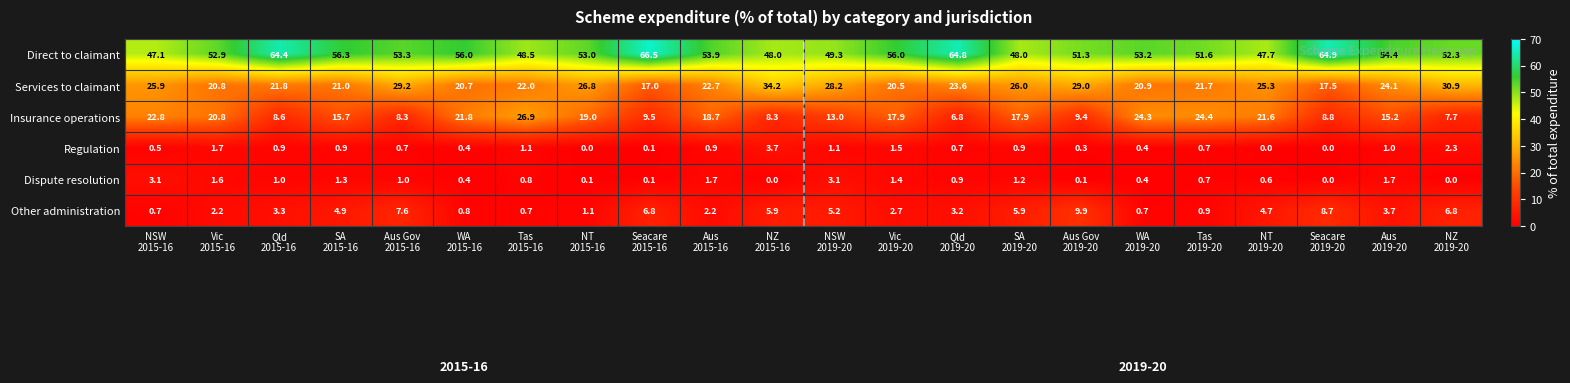

What is the lowest value of the Insurance operations series?

6.8